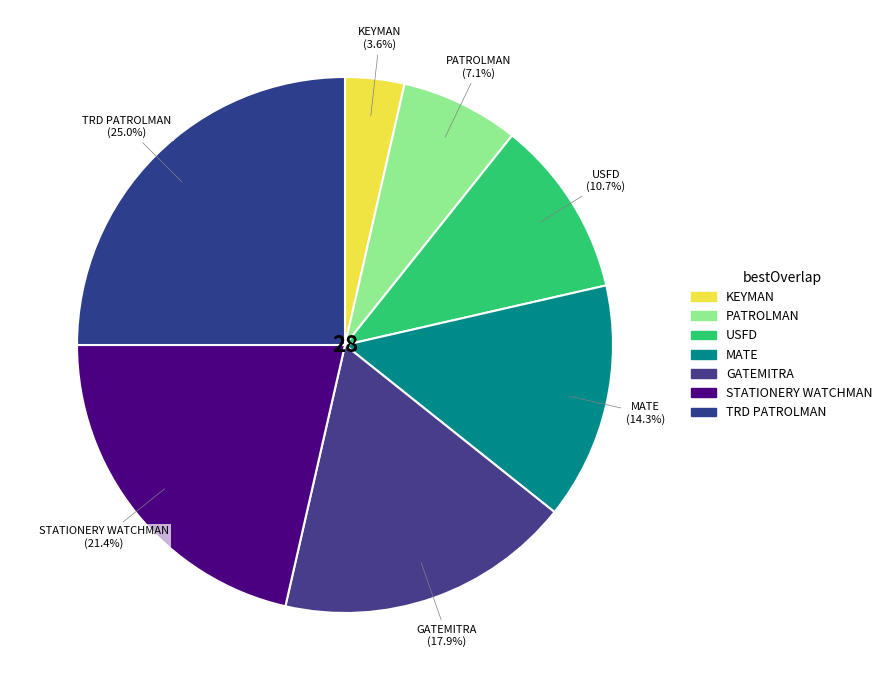

To the nearest percent, what is the difference between the PATROLMAN and MATE slice percentages?

7%